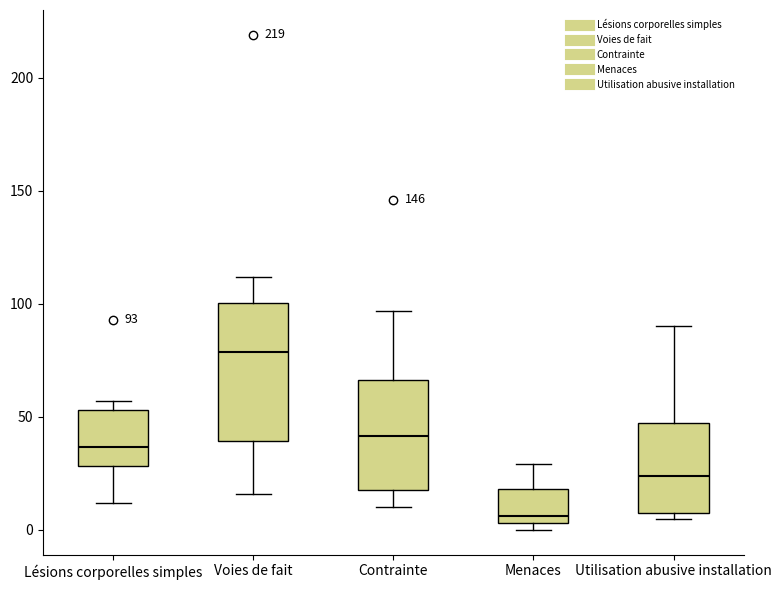

Which box's median line is the lowest?

Menaces